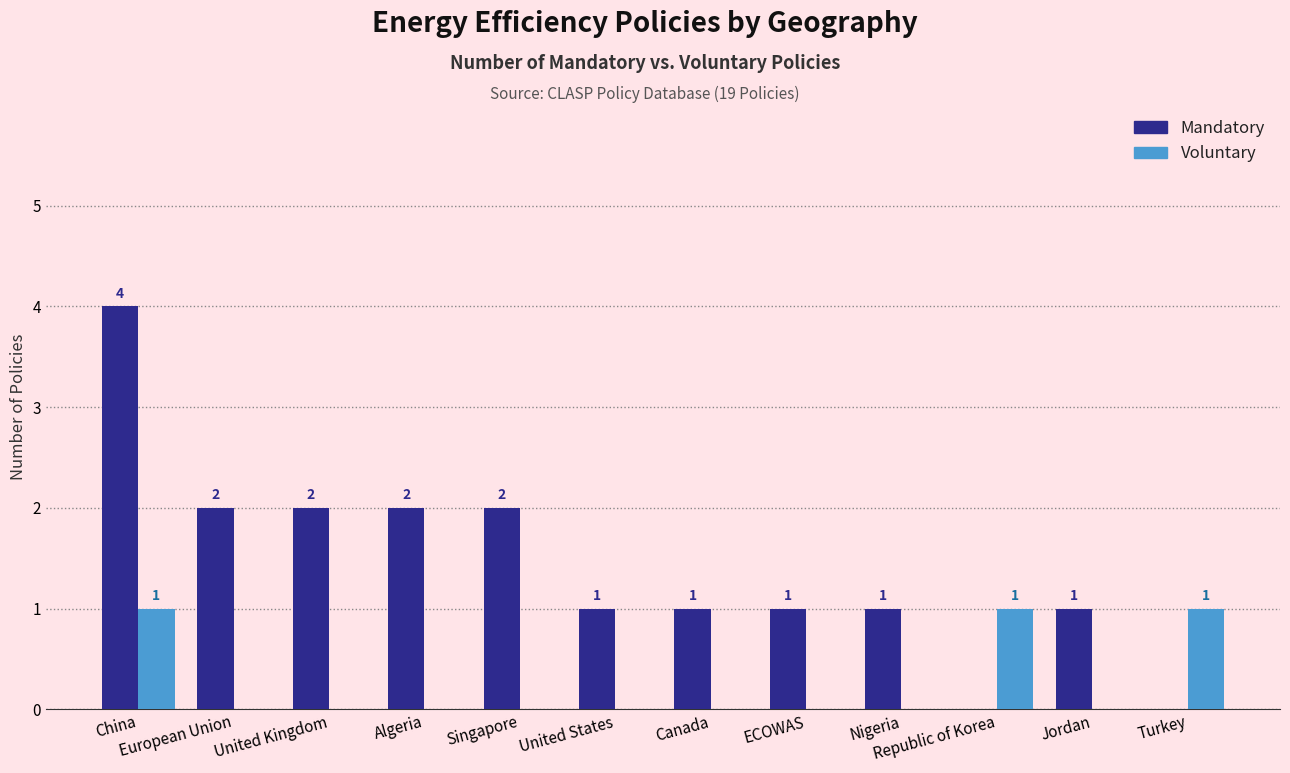

How many categories are shown in the chart?

12